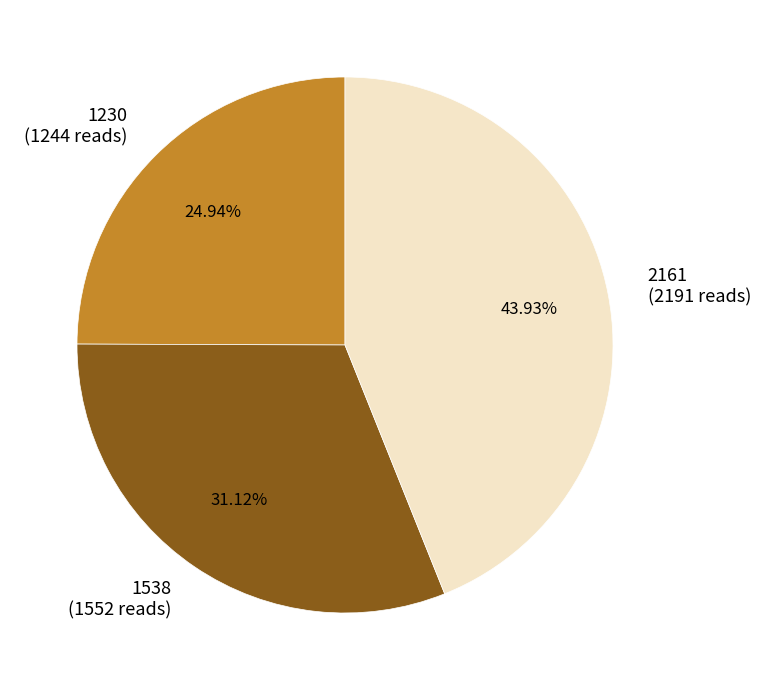

Which slice is the smallest?

1230